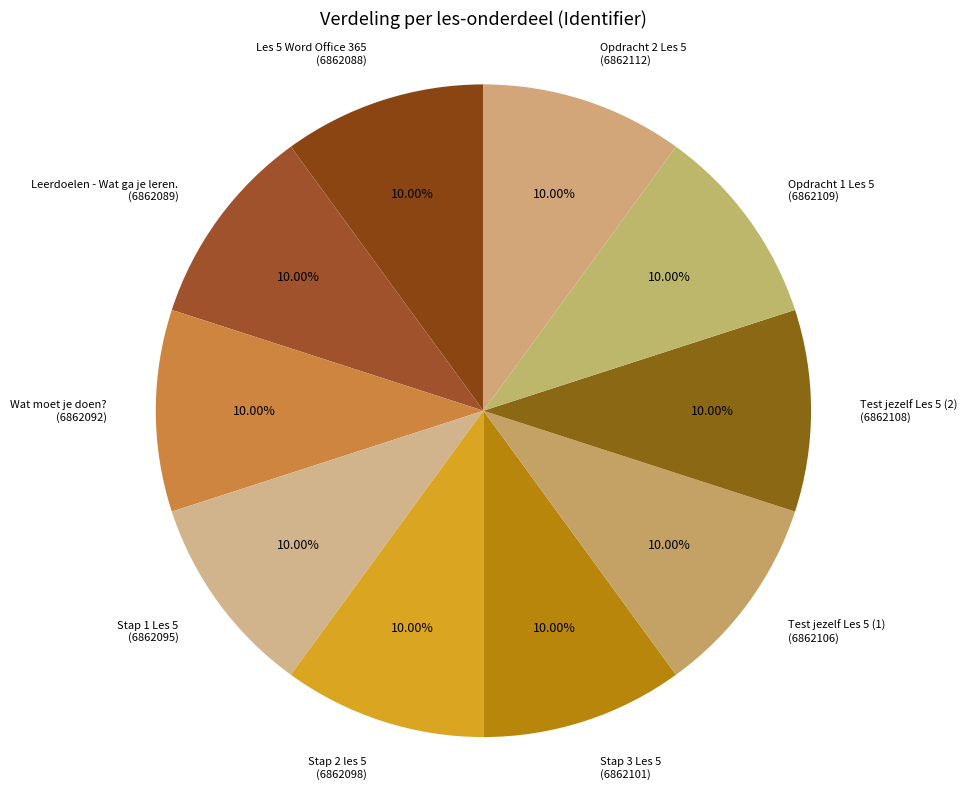

What percentage is the Test jezelf Les 5 (2) slice, to the nearest percent?

10%